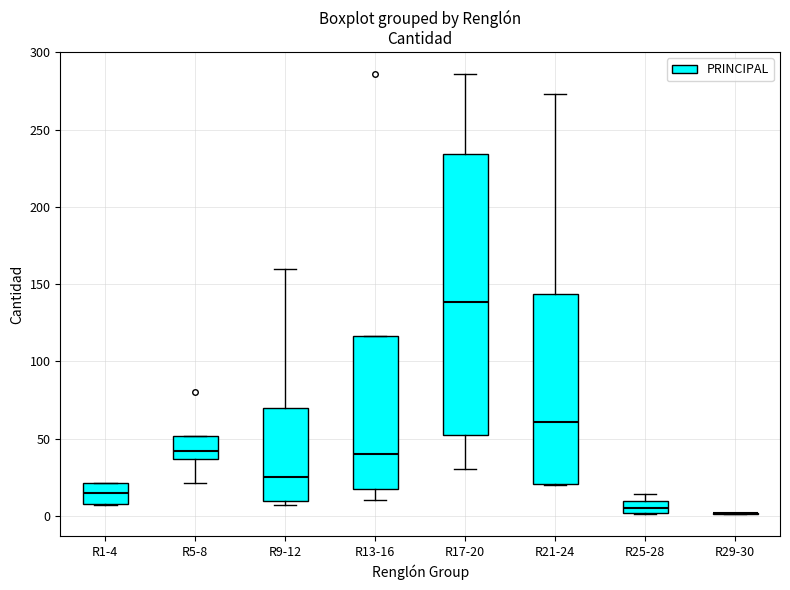

Reading left to right, read every box against the y-axis: the position of its median line, the range the box covers, and the ends of its whiskers. The values are not printed on the chart, so give them approximately, as read against the axis.

R1-4: median 15, box 10 to 20, whiskers 5 to 20
R5-8: median 40, box 35 to 50, whiskers 20 to 50
R9-12: median 25, box 10 to 70, whiskers 5 to 160
R13-16: median 40, box 20 to 115, whiskers 10 to 115
R17-20: median 140, box 55 to 235, whiskers 30 to 285
R21-24: median 60, box 20 to 145, whiskers 20 to 275
R25-28: median 5, box 0 to 10, whiskers 0 to 15
R29-30: box collapsed to a line at 0, whiskers 0 to 0